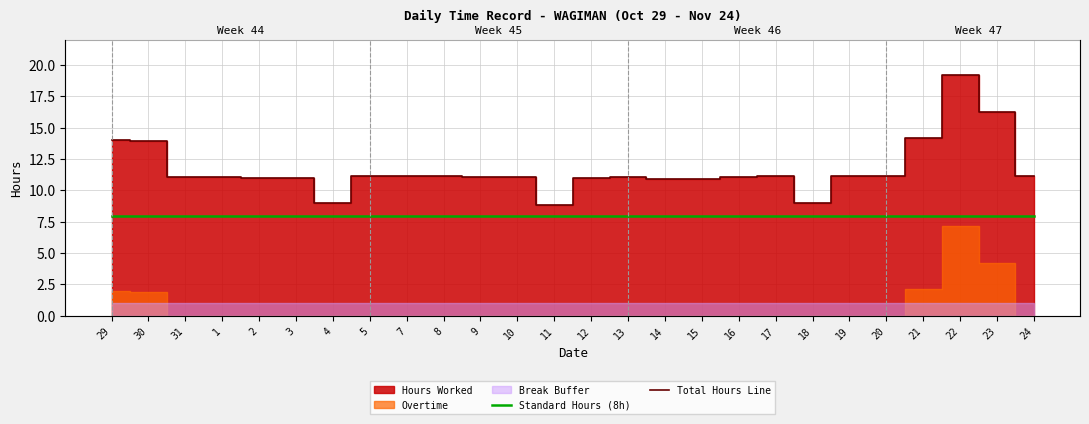

Is it true that Total Hours Line equals 10.9 at 14?

True